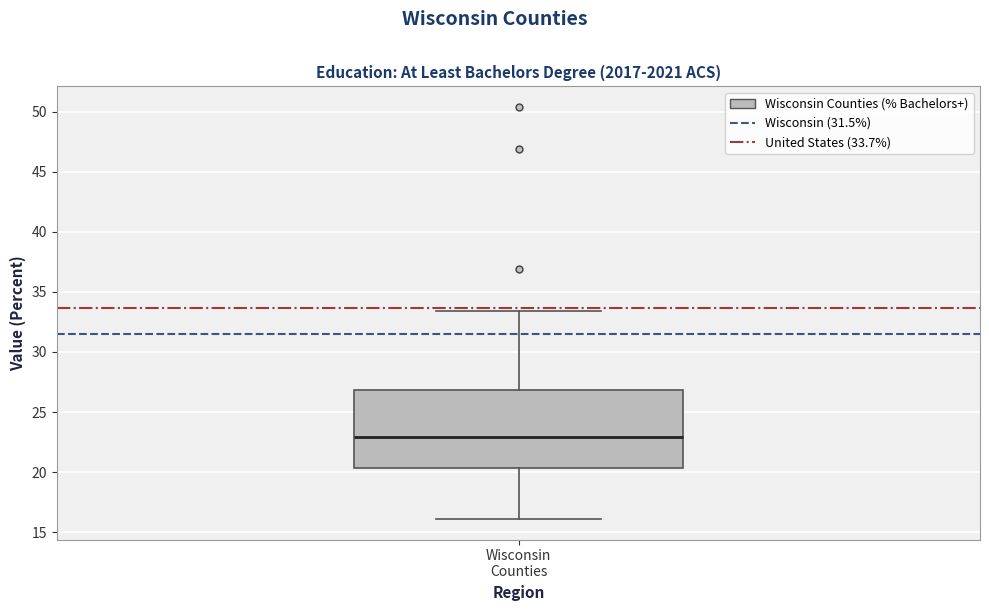

Where does the lower whisker of the box for Wisconsin Counties end on the y-axis? The values are not printed on the chart, so give them approximately, as read against the axis.

16.0